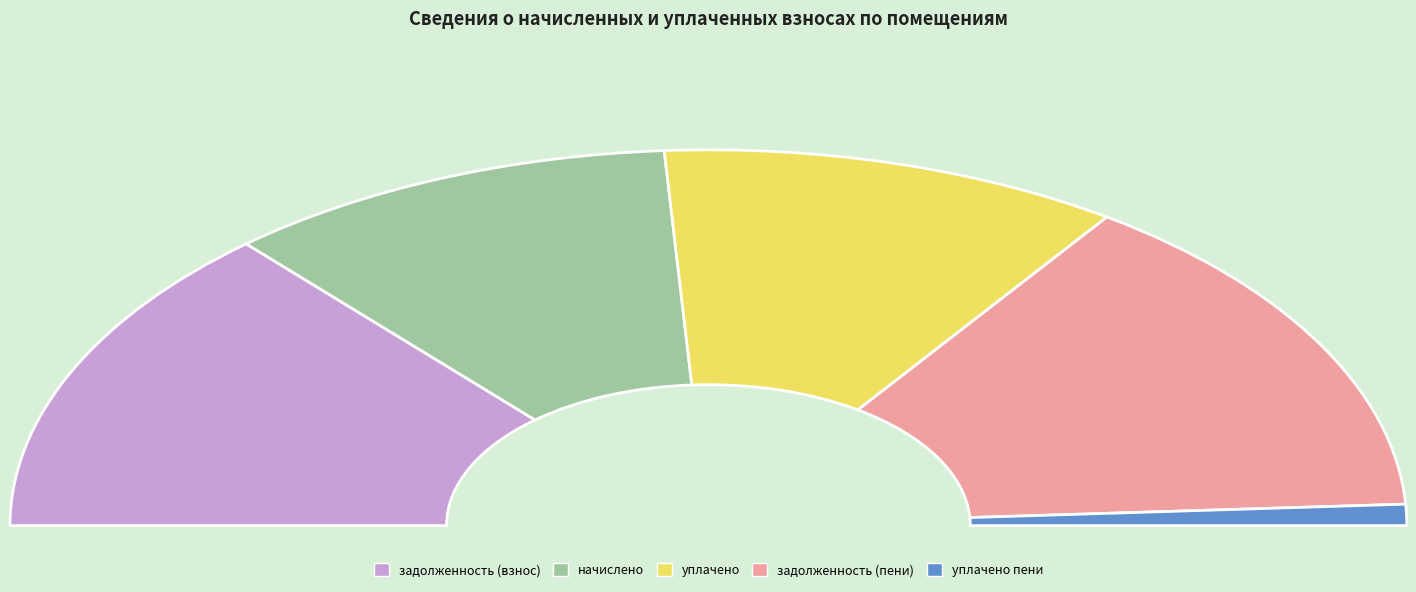

Is there a majority slice in this chart?

No